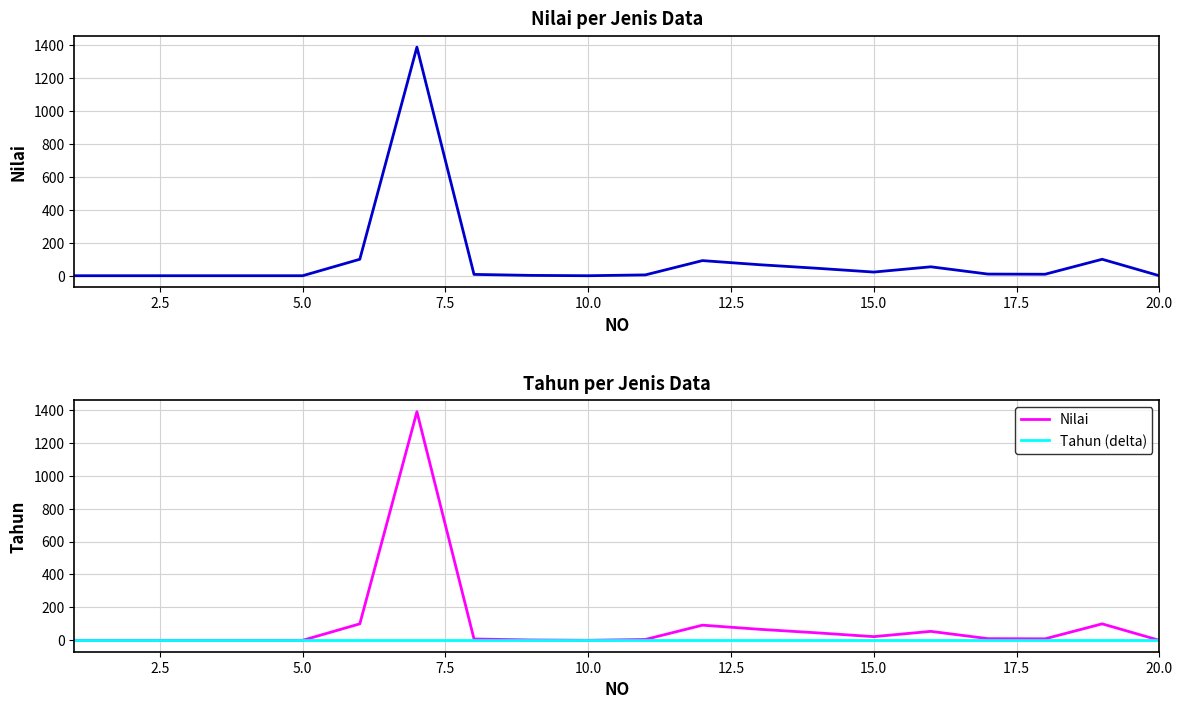

True or false: Tahun (delta) has more than 1 interior local peaks.

False